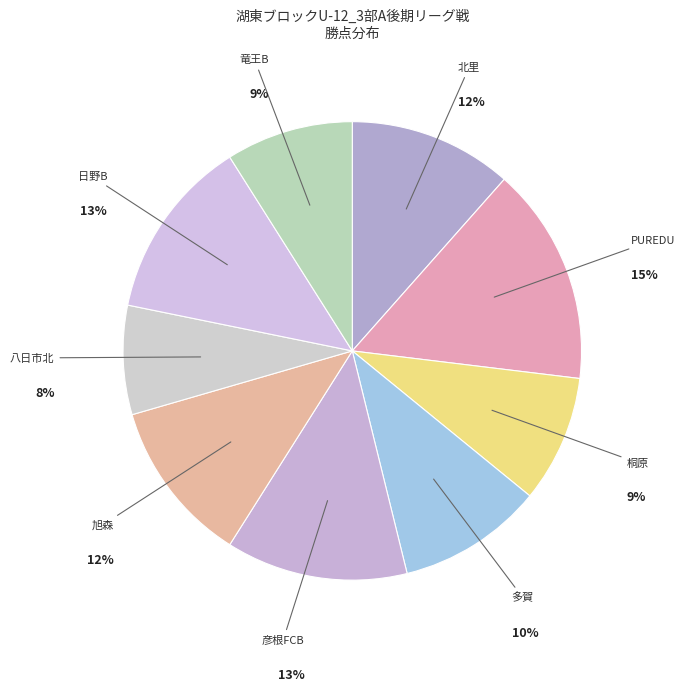

To the nearest percent, what is the average slice percentage?

11%